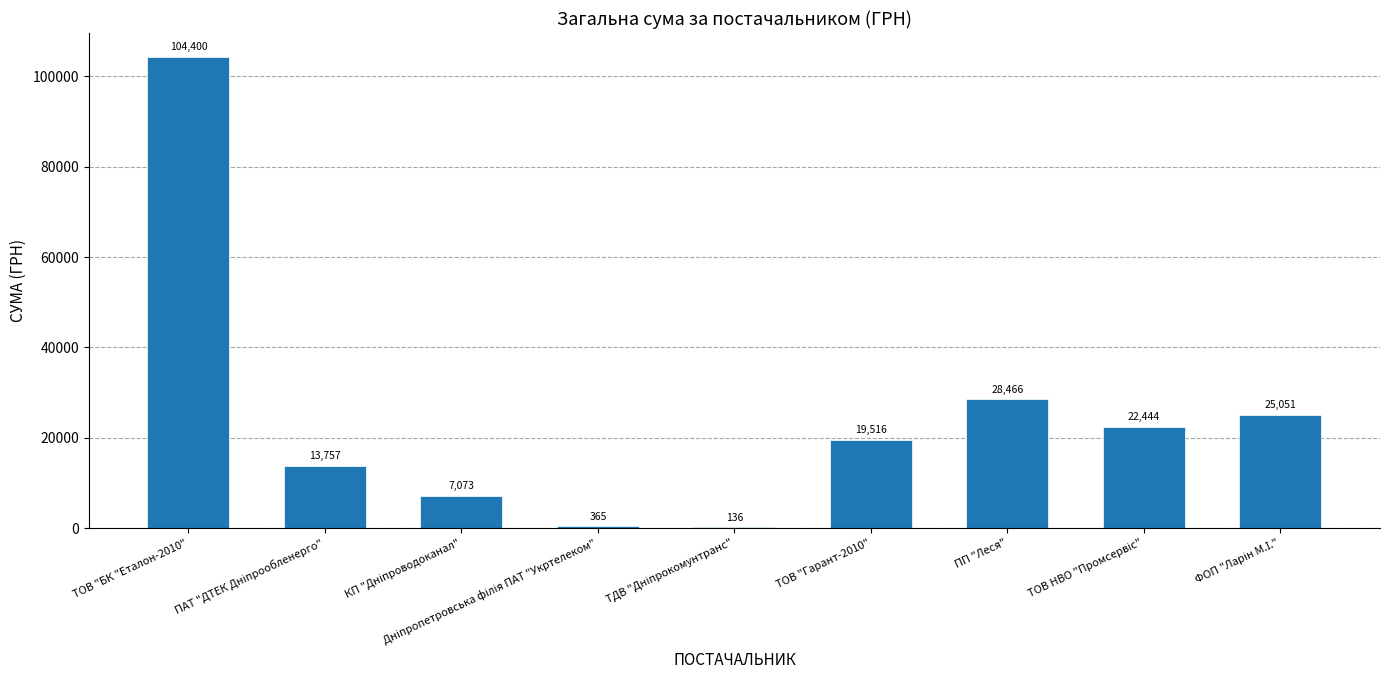

What is the maximum value shown in the chart?

104400.0